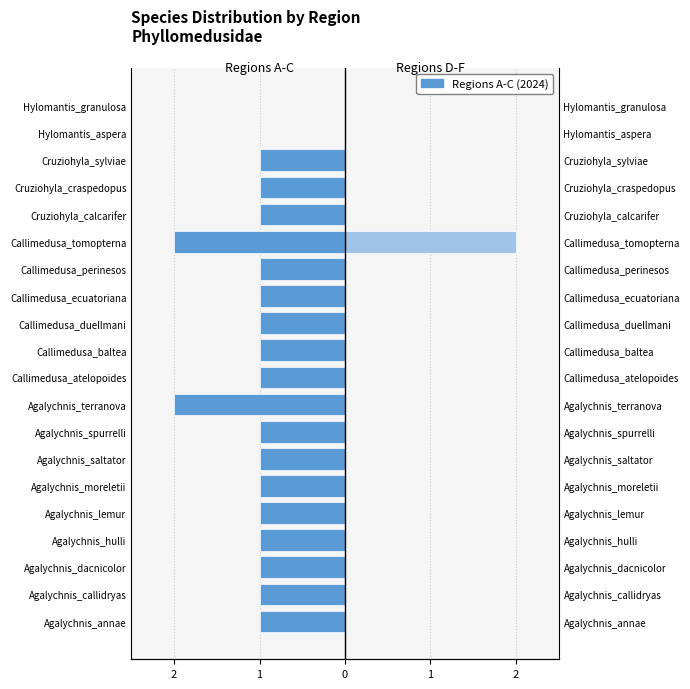

How many values in the Regions A-C series exceed -1?

2